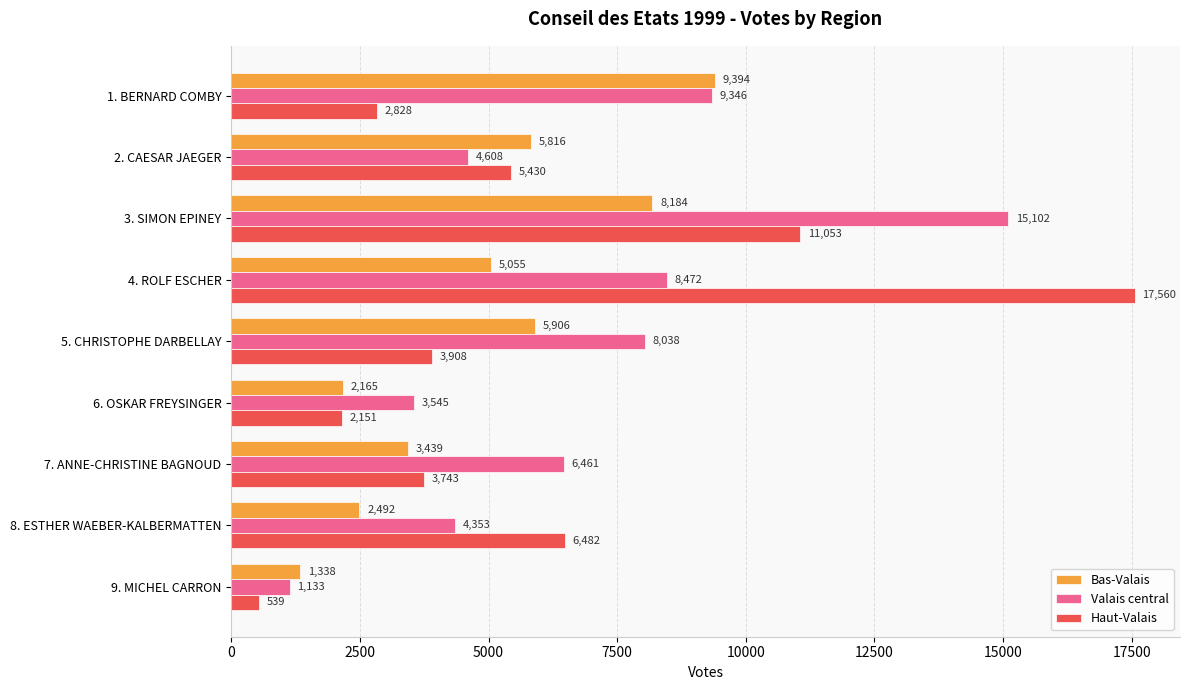

Rank the categories by Bas-Valais value from highest to lowest.

1. BERNARD COMBY, 3. SIMON EPINEY, 5. CHRISTOPHE DARBELLAY, 2. CAESAR JAEGER, 4. ROLF ESCHER, 7. ANNE-CHRISTINE BAGNOUD, 8. ESTHER WAEBER-KALBERMATTEN, 6. OSKAR FREYSINGER, 9. MICHEL CARRON